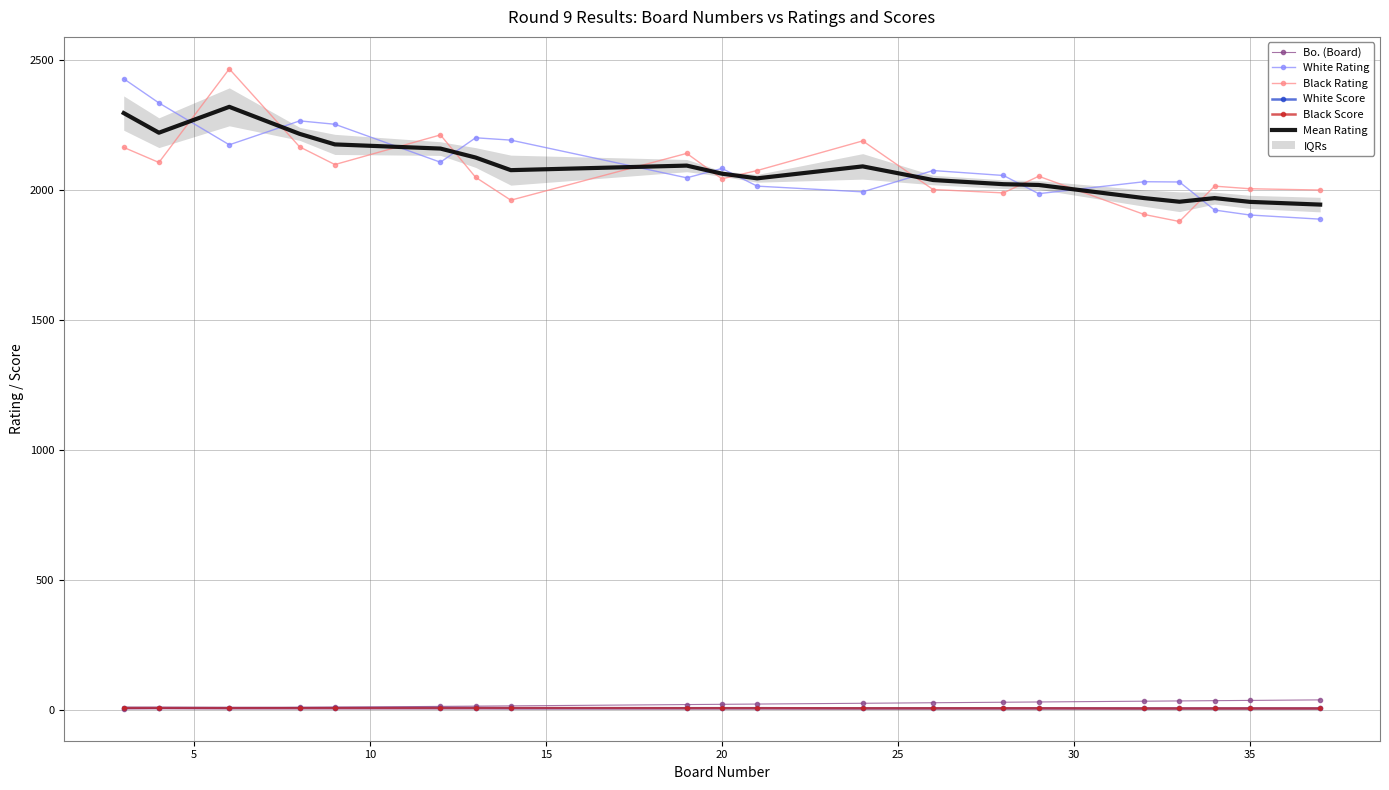

True or false: White Rating and Bo. (Board) cross at least once.

False